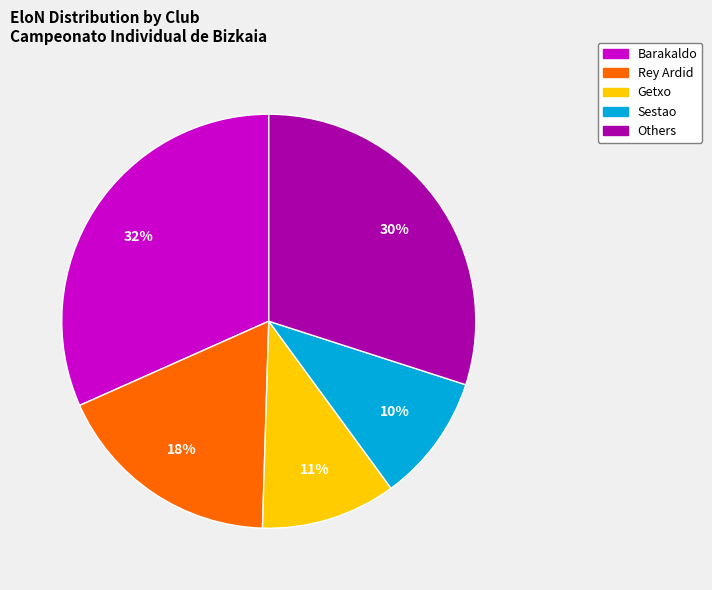

Does any single category account for the majority?

No